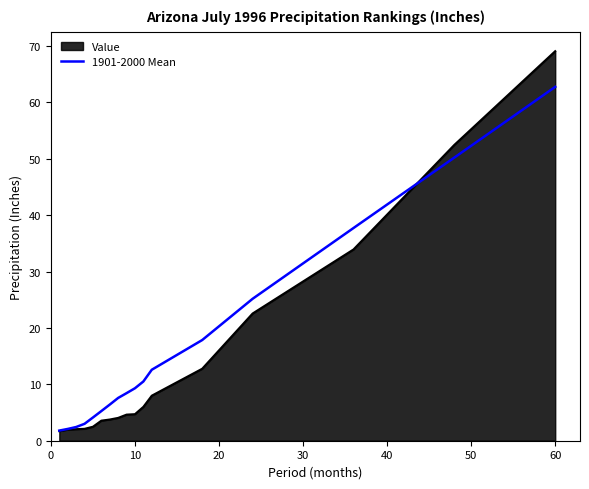

List the series in order of their peak value, highest first.

Value, 1901-2000 Mean